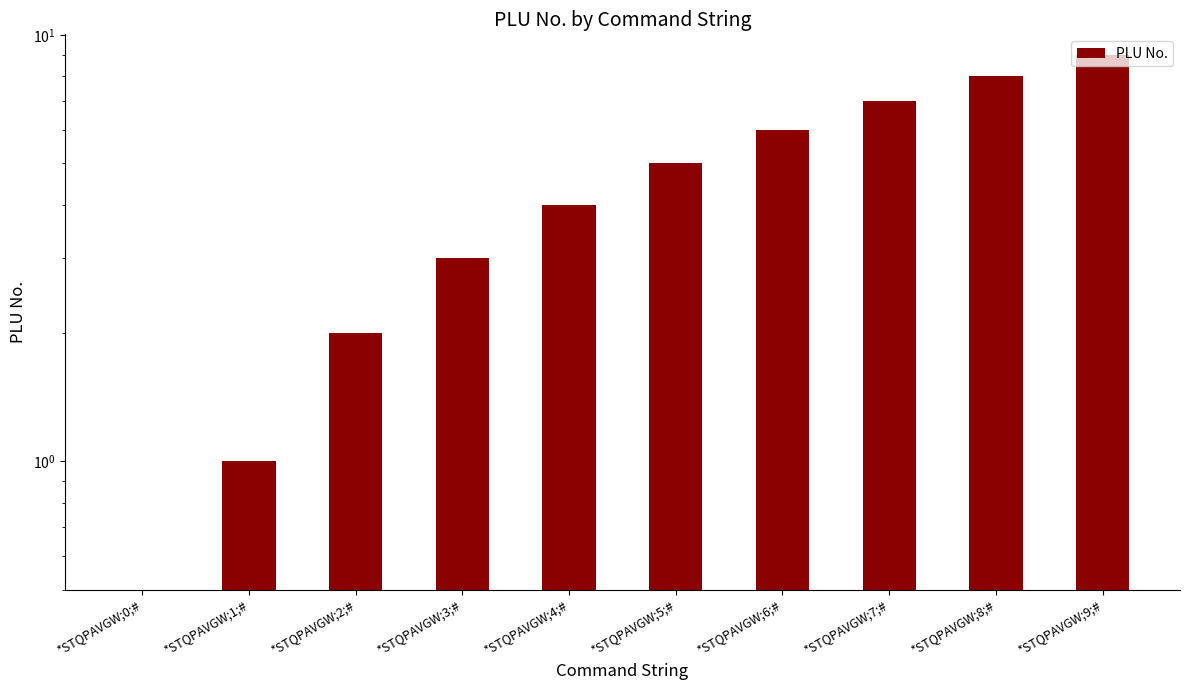

What is the difference between the values at *STQPAVGW;3;# and *STQPAVGW;0;#?

3